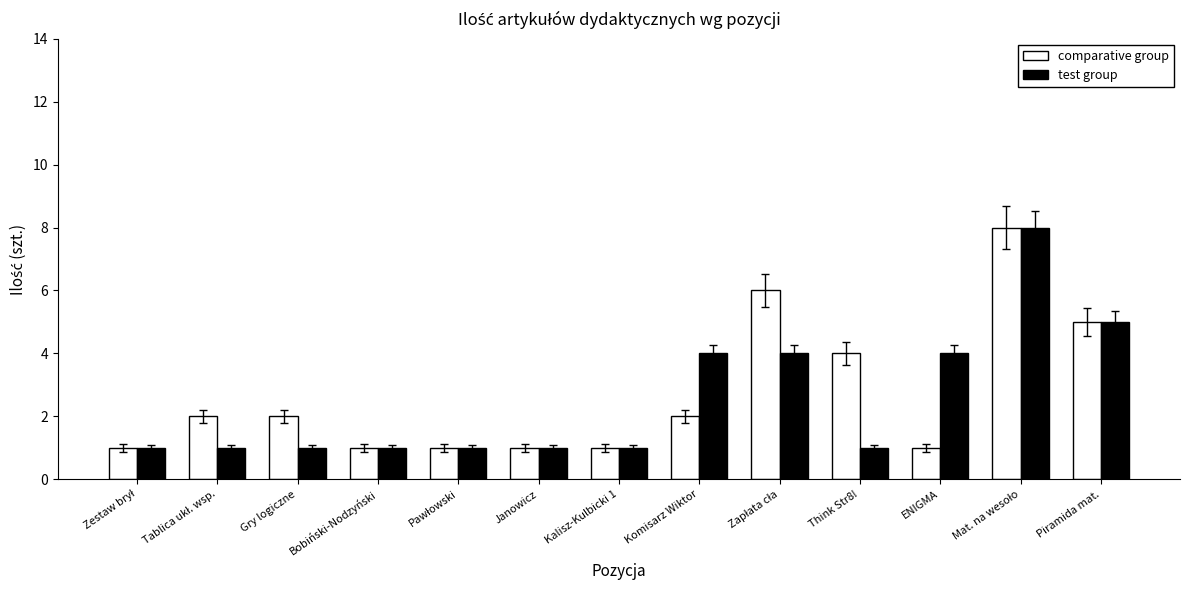

Reading left to right, what are all the values shown in this chart?

comparative group: 1	2	2	1	1	1	1	2	6	4	1	8	5
test group: 1	1	1	1	1	1	1	4	4	1	4	8	5